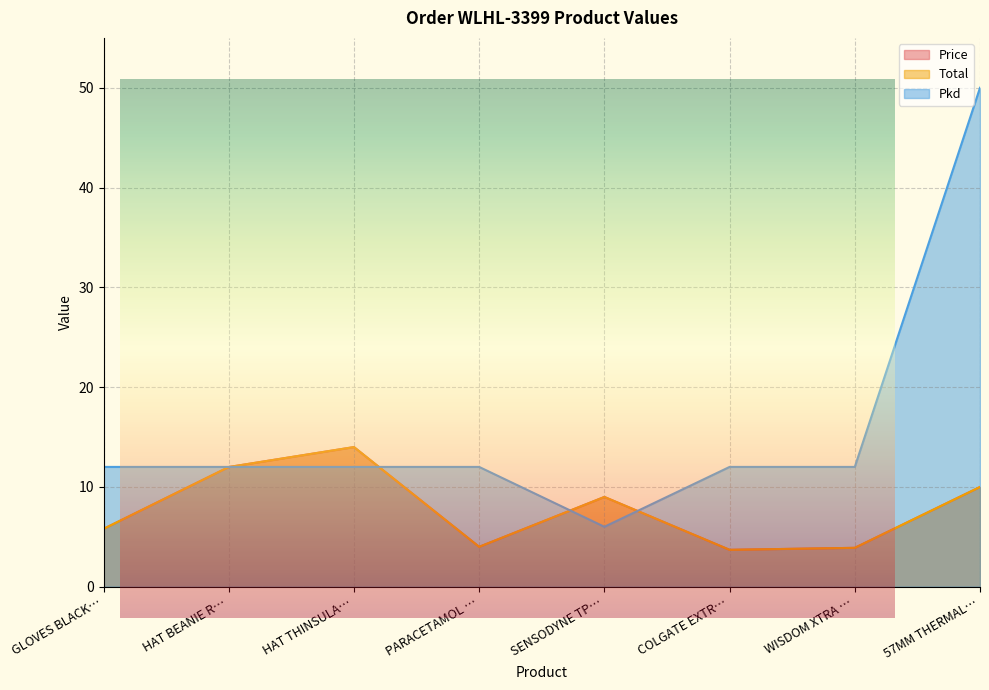

What is the minimum value for Pkd?

6.0